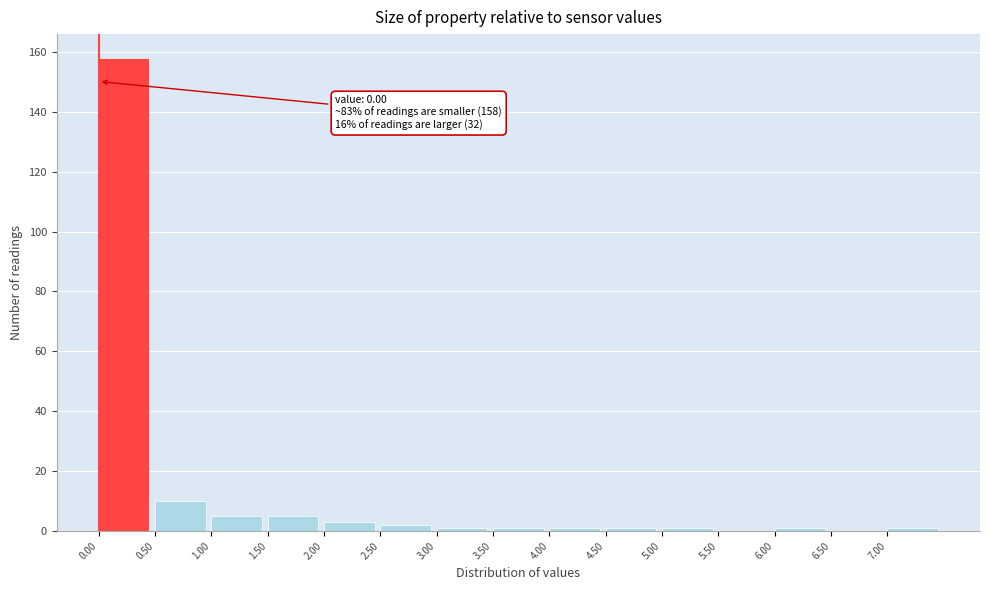

Over which range of the x-axis is the bar tallest?

0.0 to 0.5